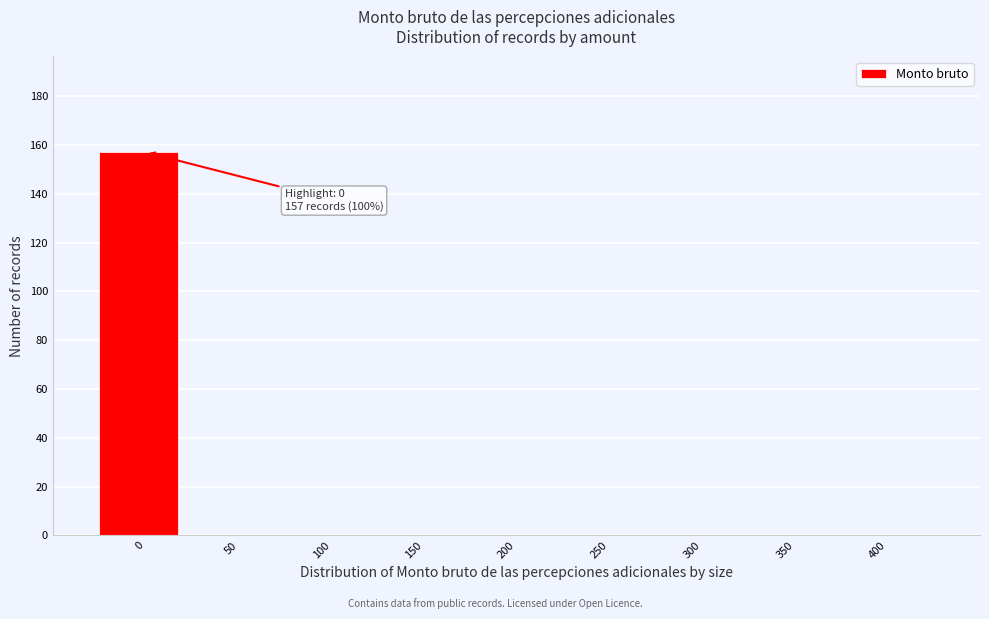

Reading left to right, transcribe all the data shown in this chart.

0=157	50=0	100=0	150=0	200=0	250=0	300=0	350=0	400=0